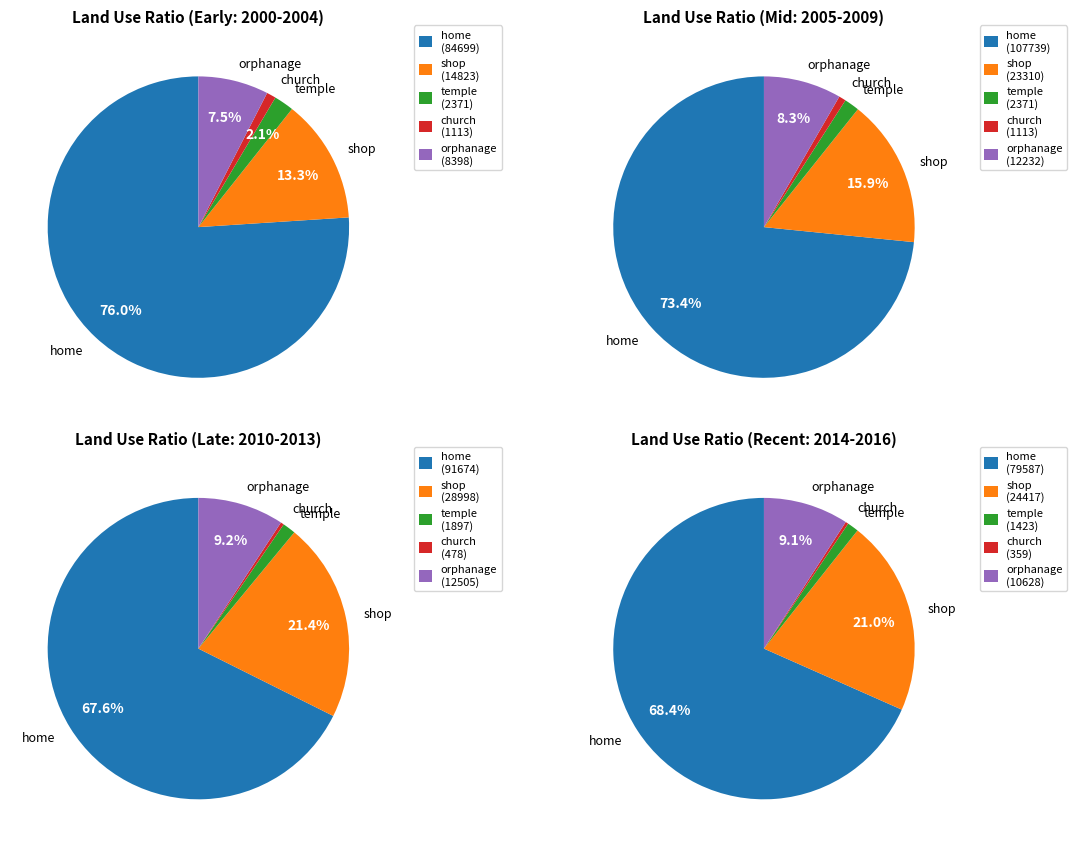

Between 2002 and 2009, which series saw the biggest shift?

home